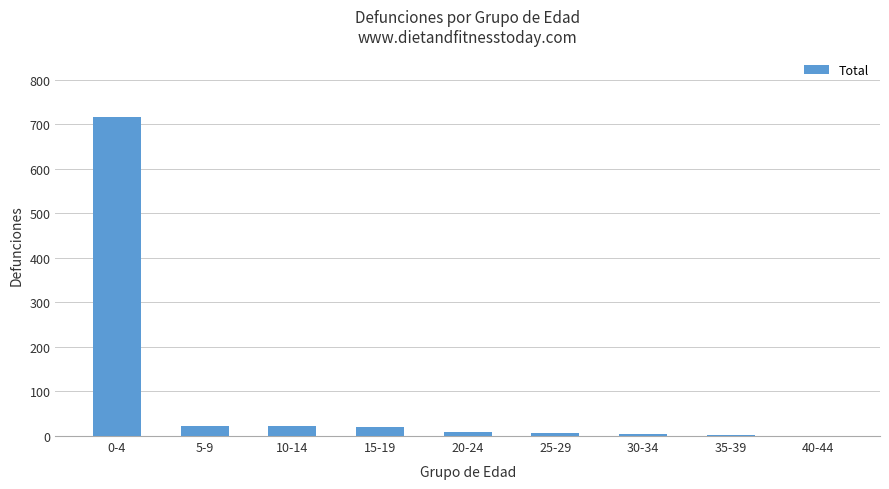

True or false: the data shows 1 at 40-44.

True